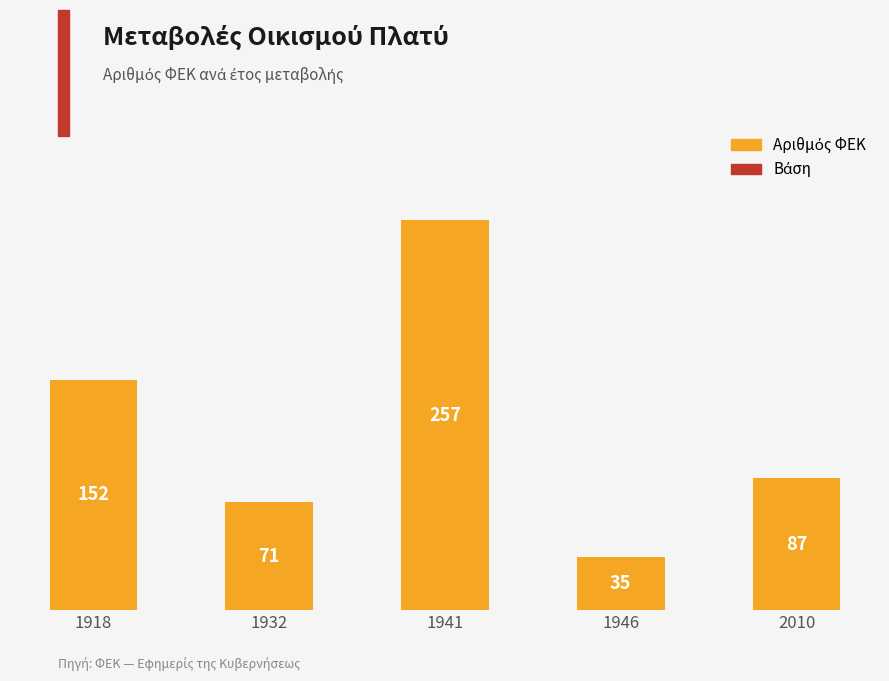

The chart shows a value of 24 at 1946. True or false?

False